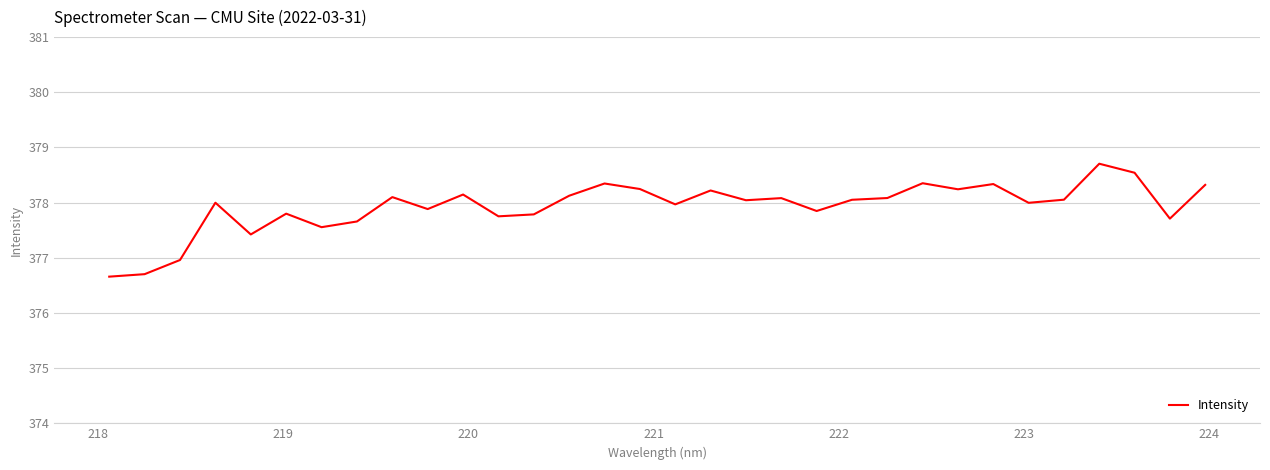

What is the difference between the maximum and minimum values?

2.0